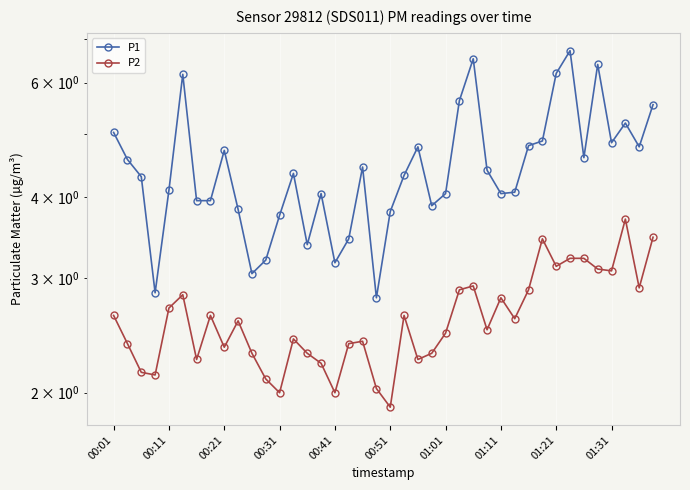

Is the value of P2 at 32 greater than the value of P1 at 31?

No